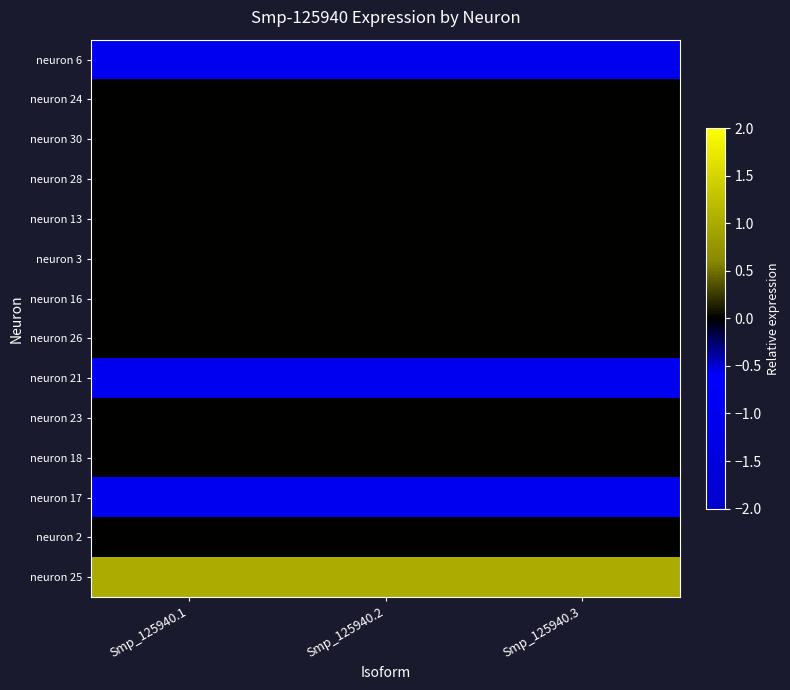

How many distinct data groups are displayed?

14